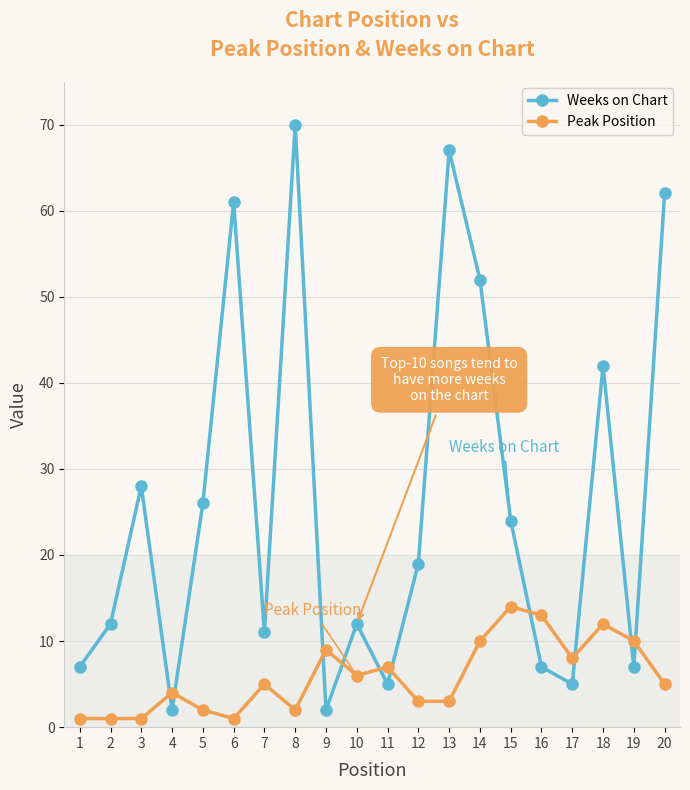

List the series in order of their overall mean, lowest first.

Peak Position, Weeks on Chart